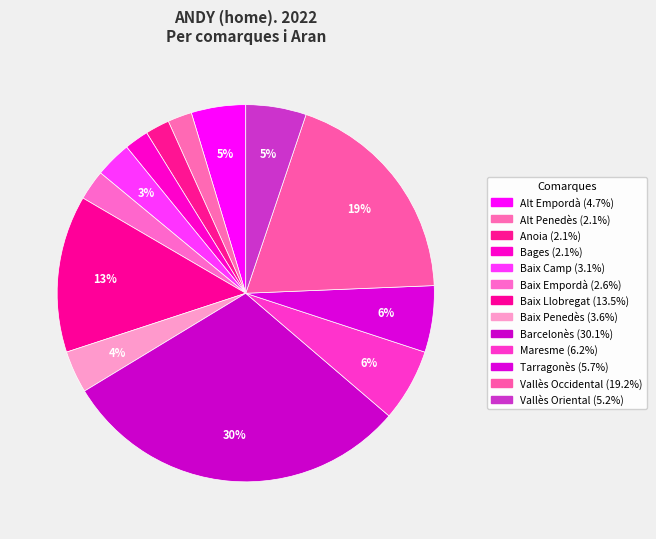

Is Bages the majority of the pie?

No